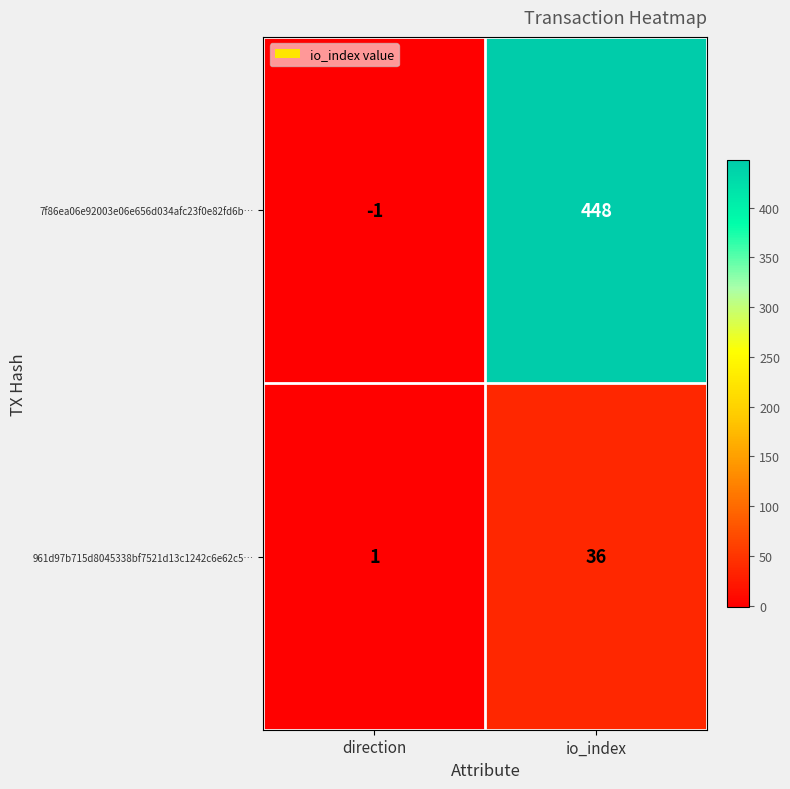

At direction, list the series in order from smallest to largest.

7f86ea06e92003e06e656d034afc23f0e82fd6b…, 961d97b715d8045338bf7521d13c1242c6e62c5…